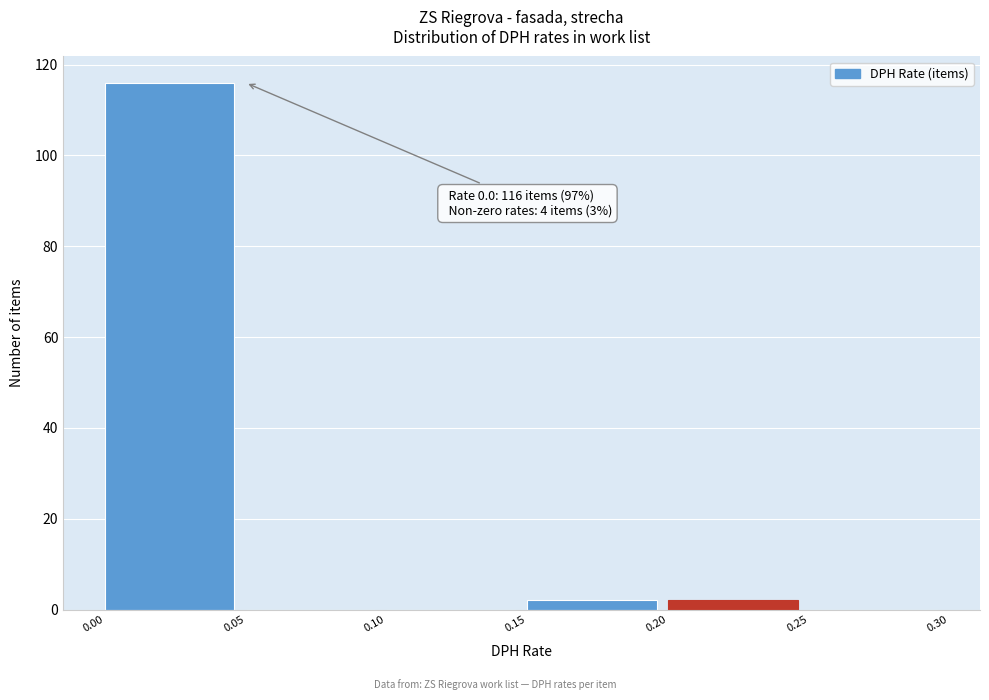

Which range on the x-axis has the tallest bar?

0.00 to 0.05